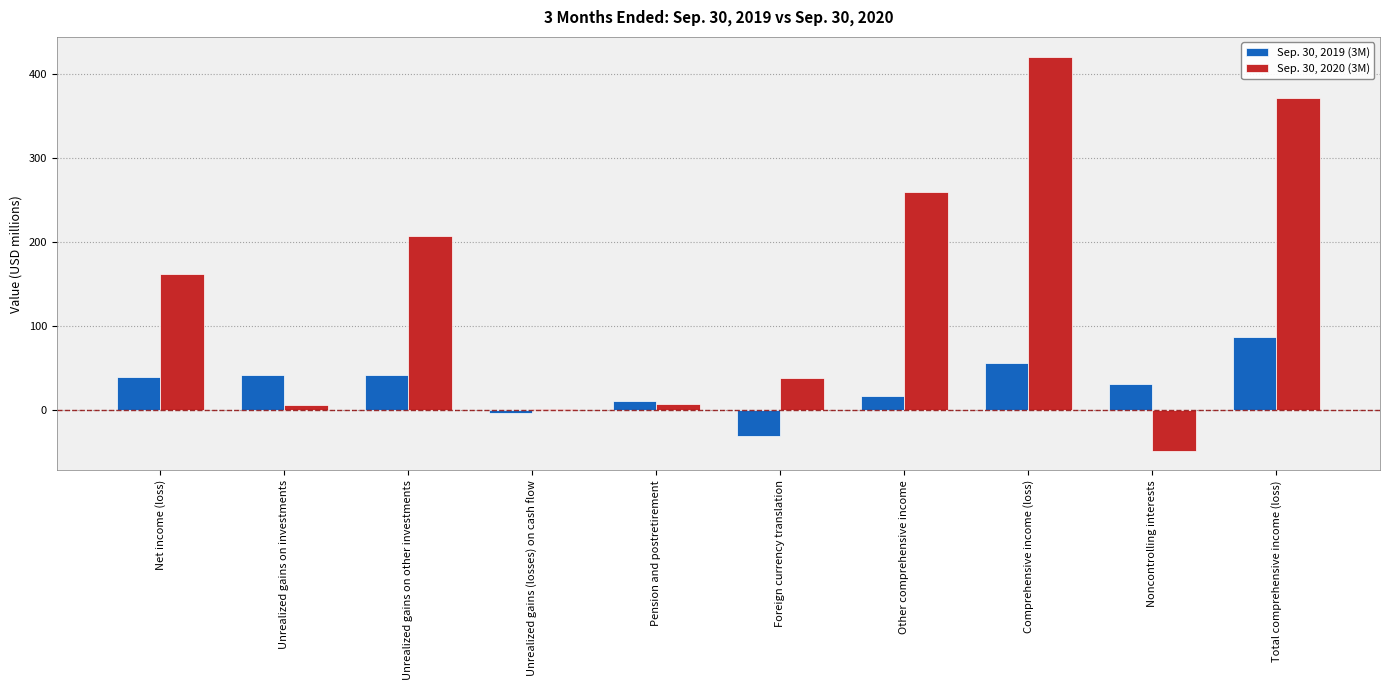

Are the bars horizontal?

No